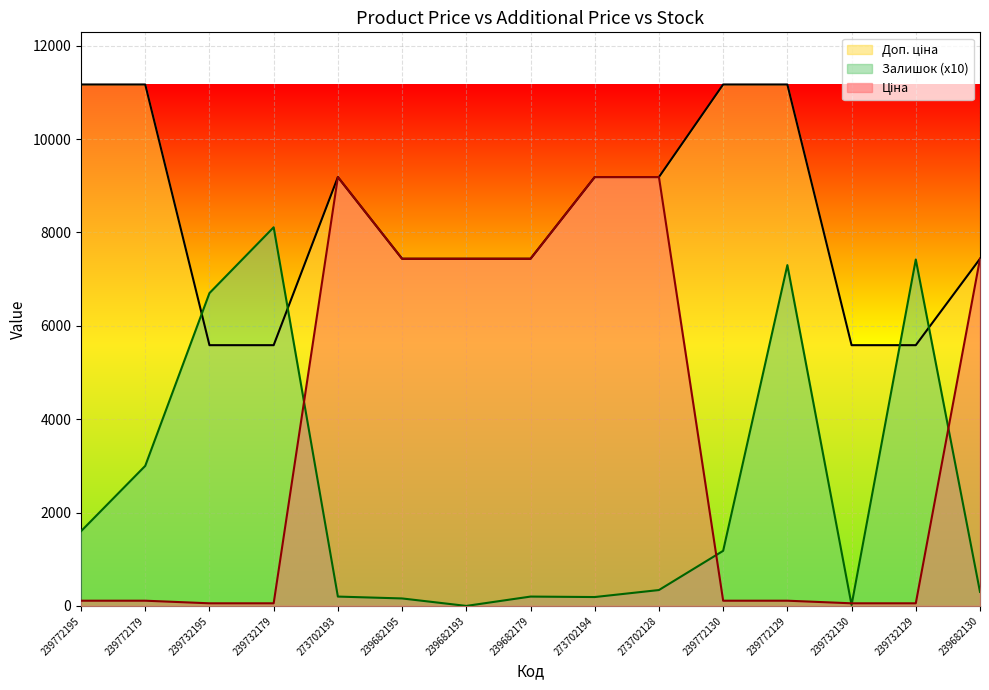

At which label does Ціна reach its peak?

273702193